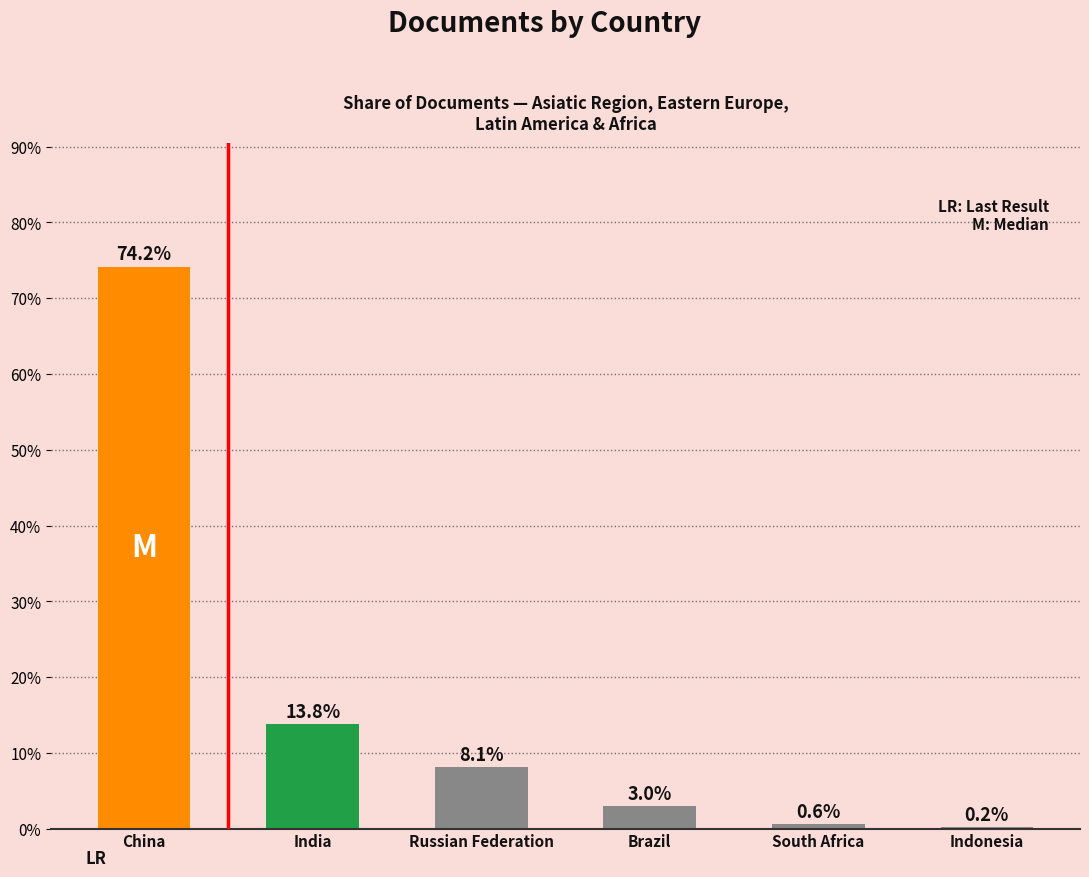

Count the number of categories in the chart.

6